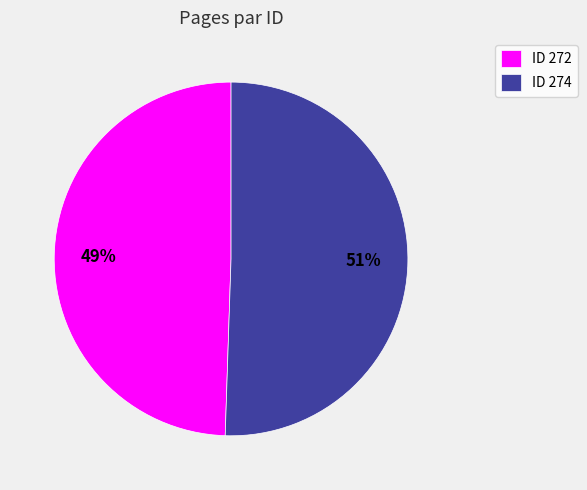

Is there a majority slice in this chart?

Yes